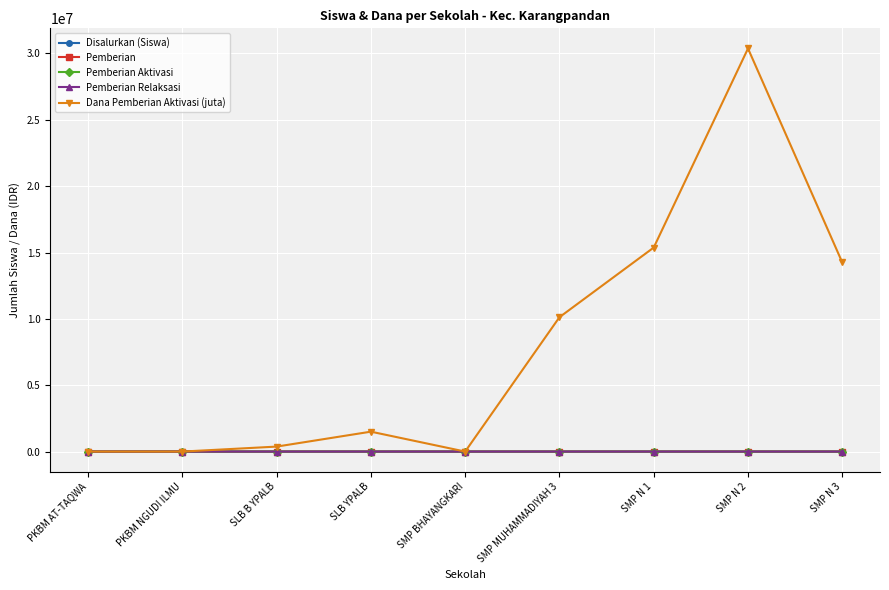

Count the number of categories in the chart.

9